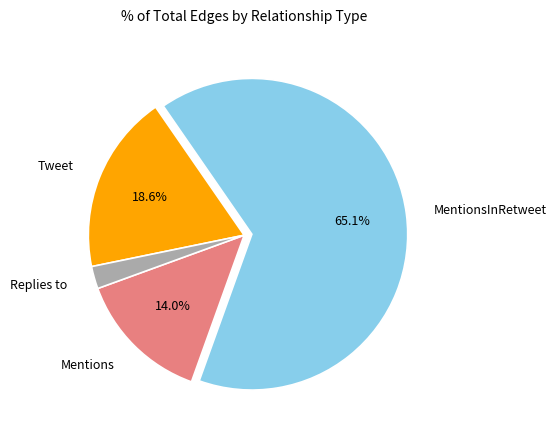

What percentage is the MentionsInRetweet slice, to the nearest percent?

65%